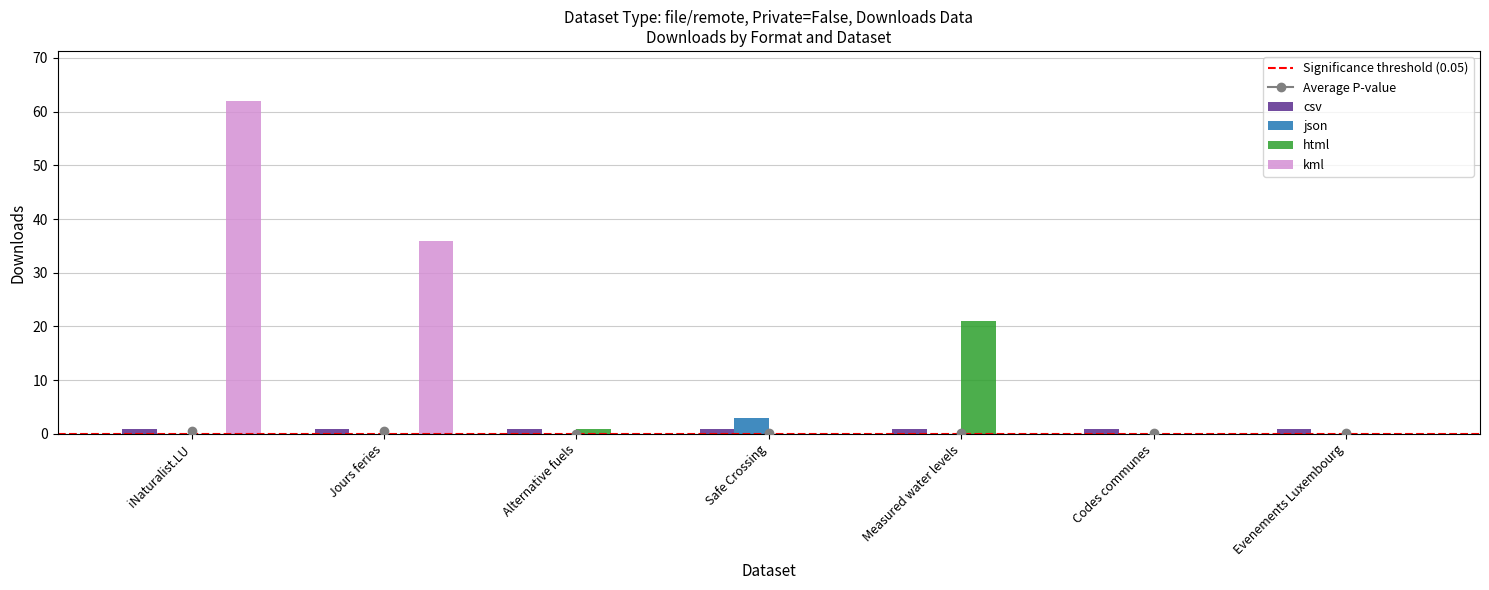

Count the json values in the range 0 to 1.

6